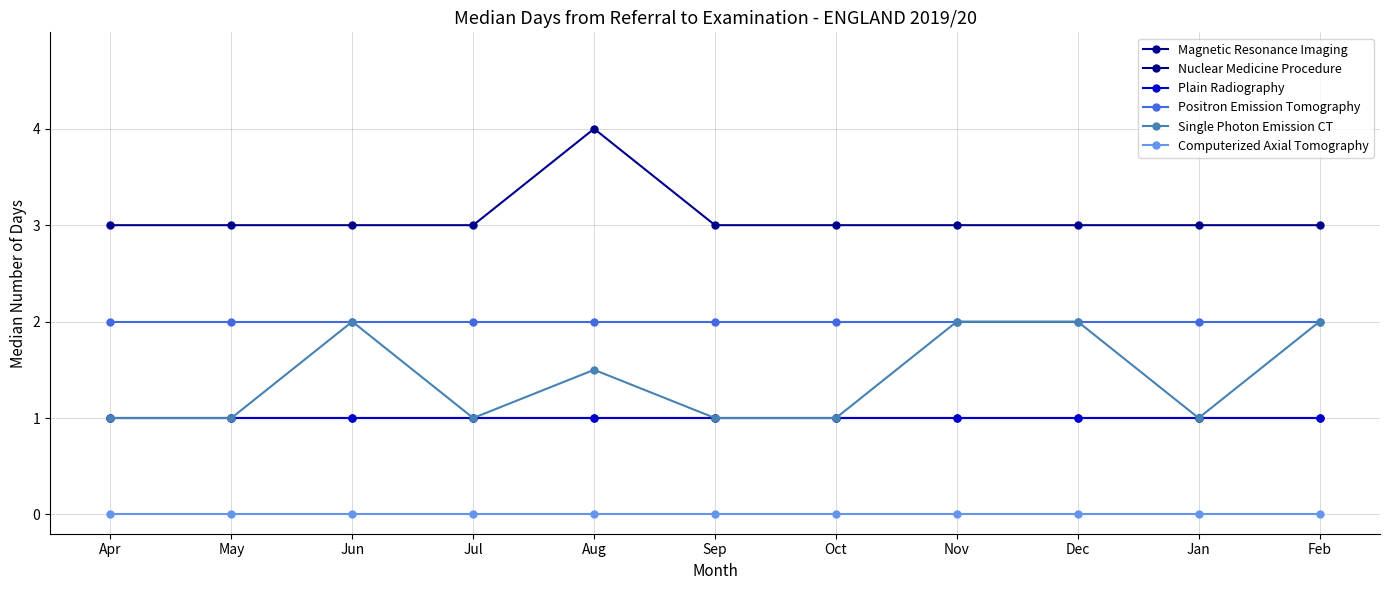

Is the value of Computerized Axial Tomography at May greater than the value of Magnetic Resonance Imaging at May?

No